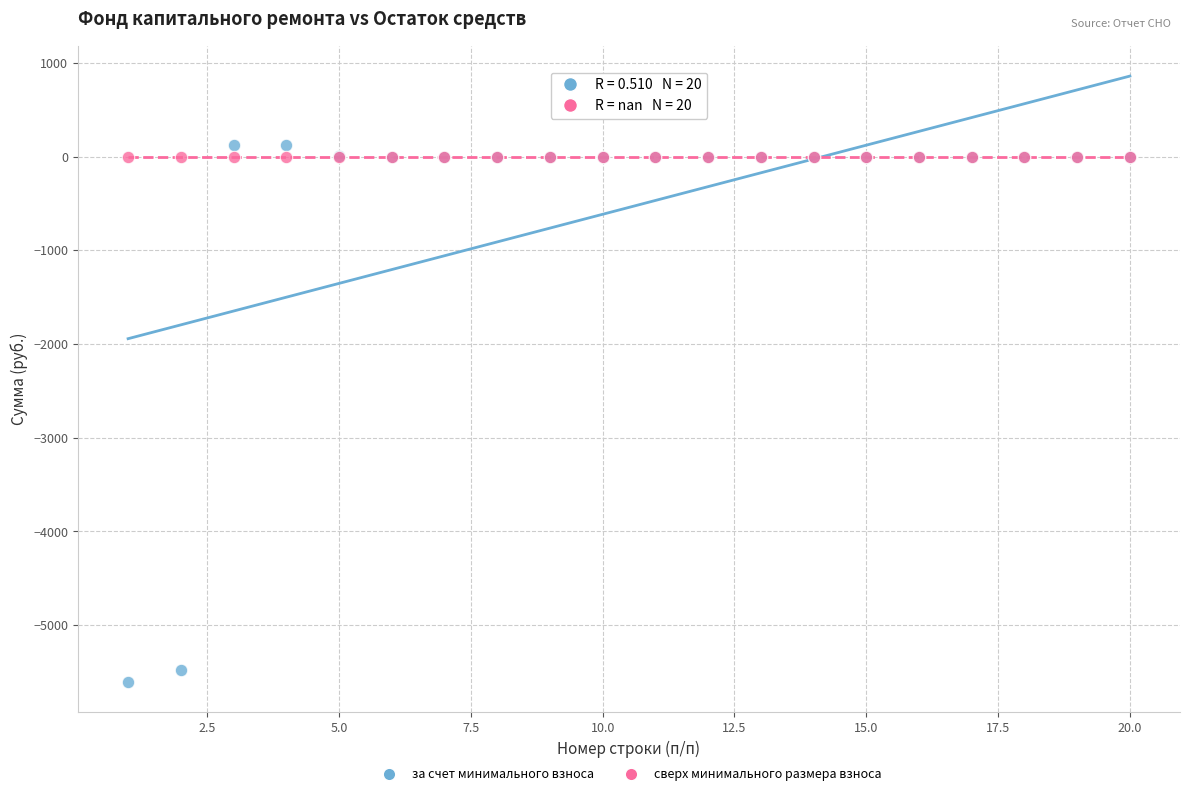

What are all the series names shown in the legend?

за счет минимального взноса, сверх минимального размера взноса